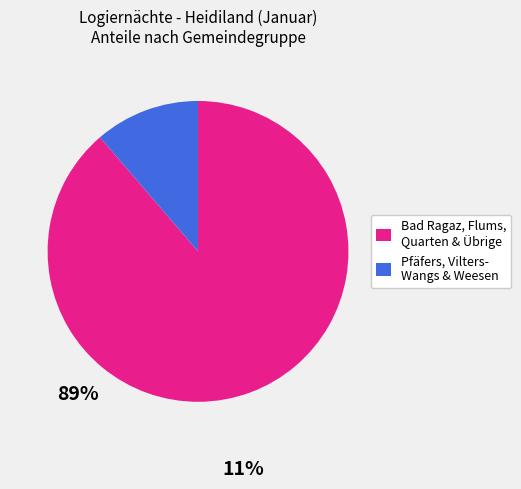

Is there a majority slice in this chart?

Yes